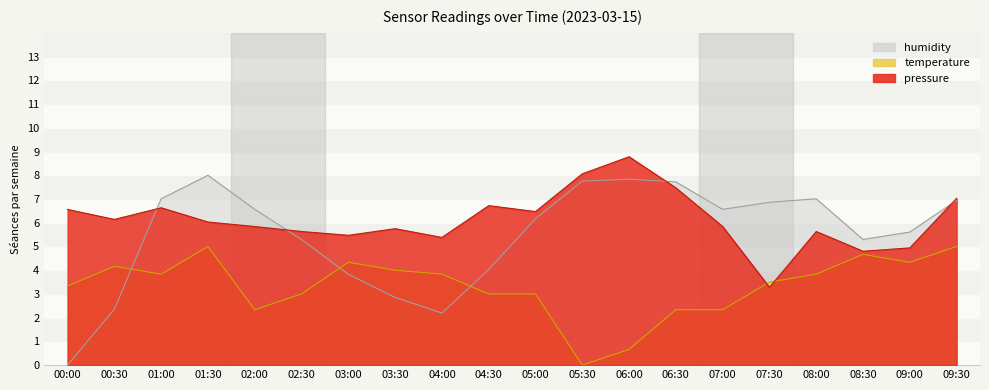

At which category does the chart reach its minimum across all series?

00:00